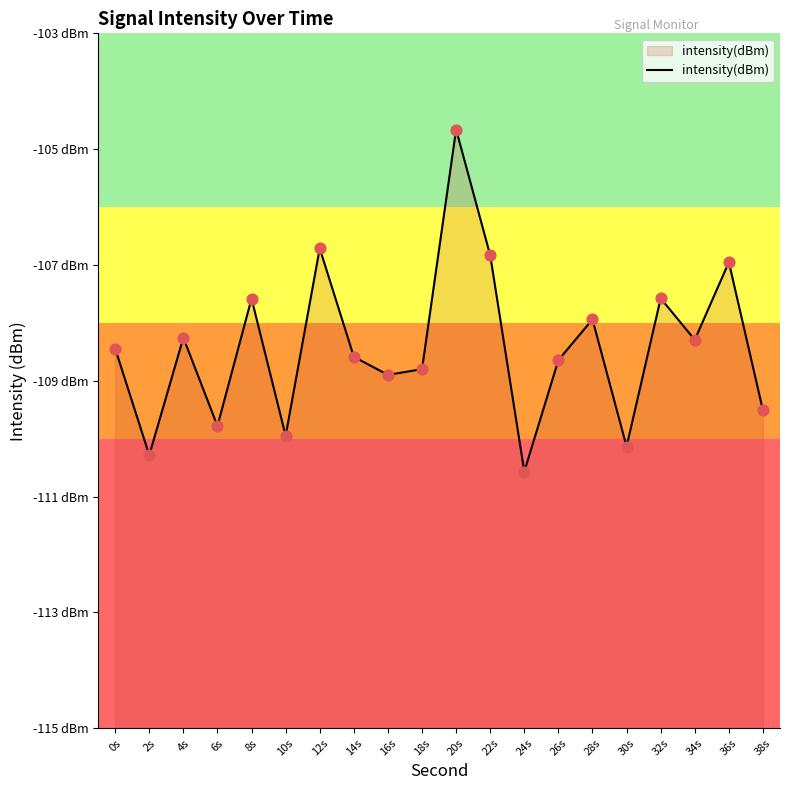

Which has a higher value, 34s or 32s?

32s